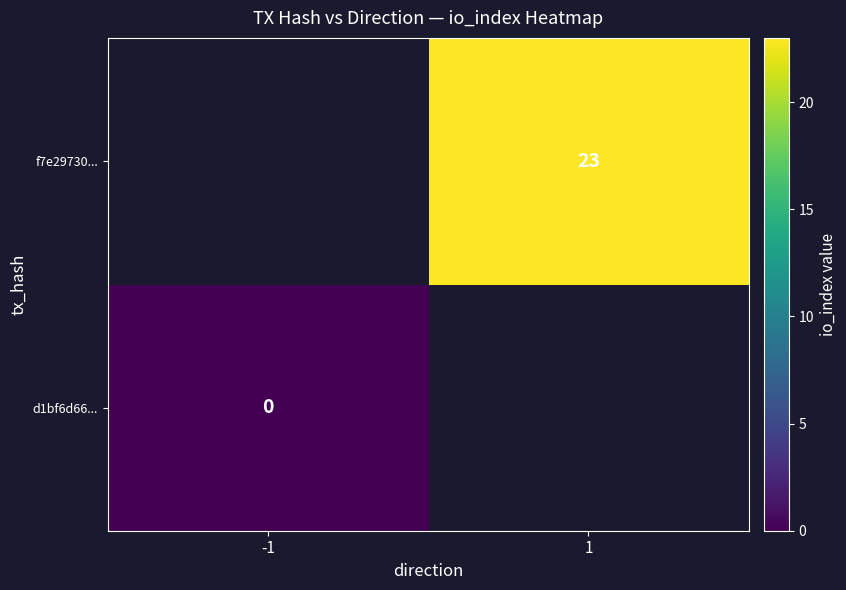

The value of f7e29730... at 1 is 35. True or false?

False